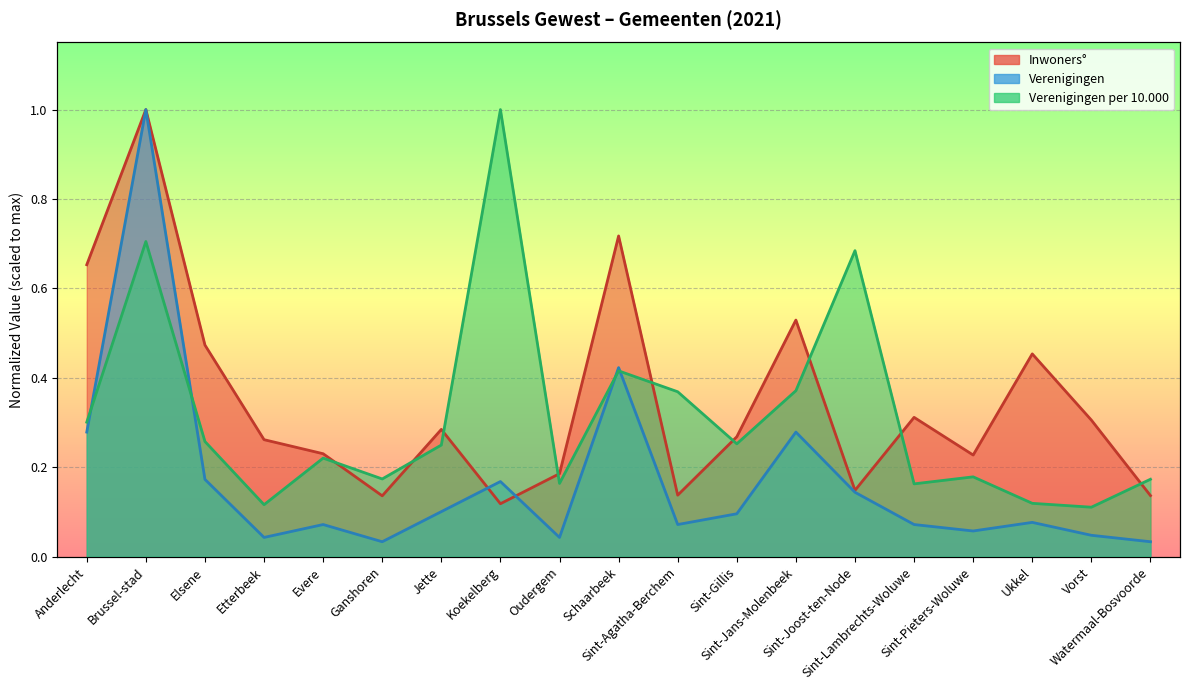

What is the difference between the Verenigingen per 10.000 values at Sint-Gillis and Ukkel?

0.1